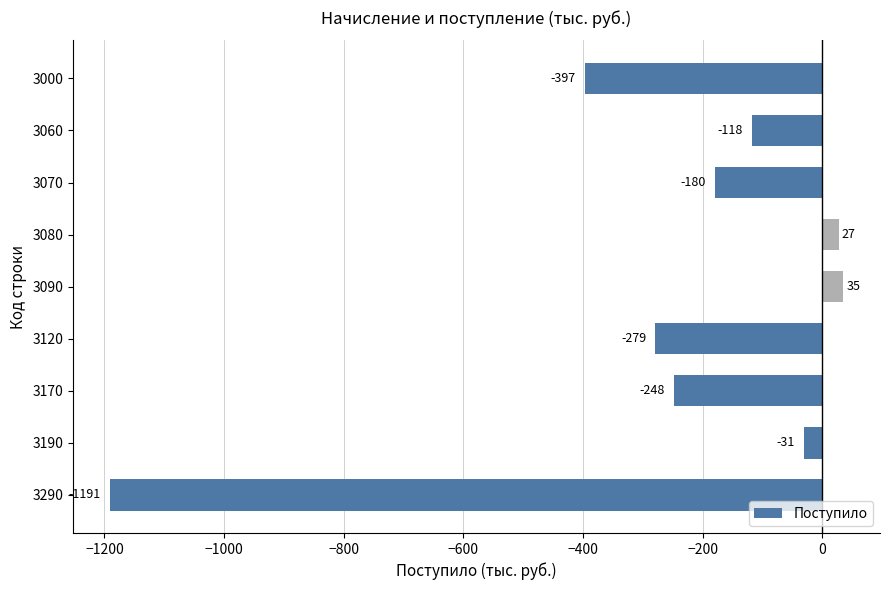

Which label corresponds to the smallest value in the chart?

3290